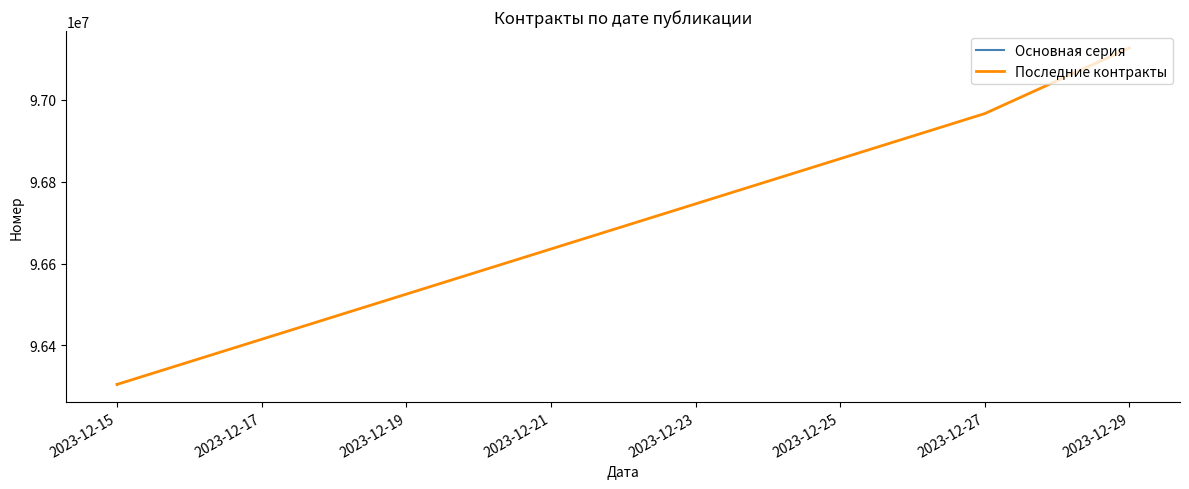

What is the lowest value of the Последние контракты series?

96304407